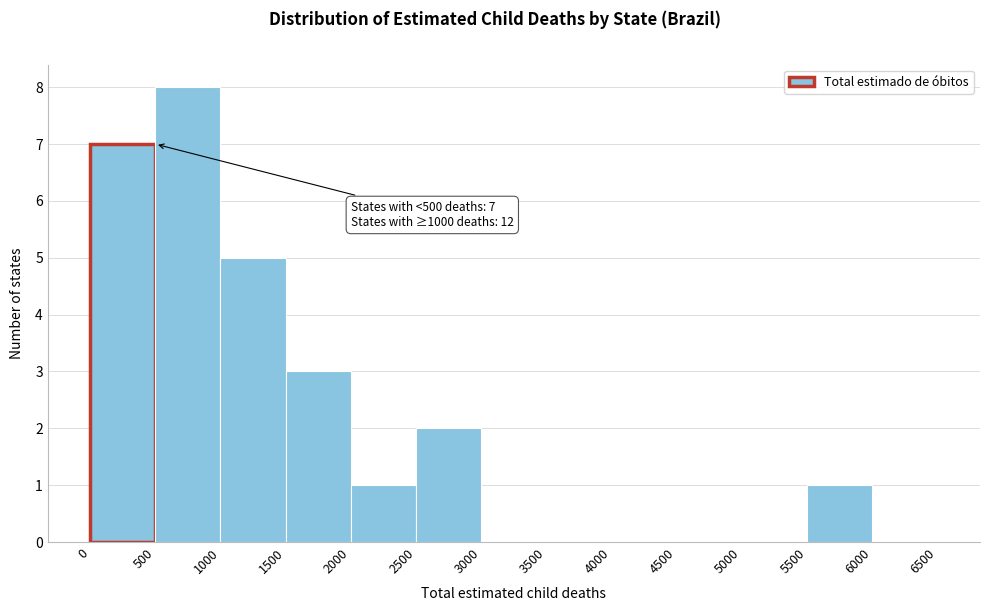

Which range on the x-axis has the tallest bar?

500 to 1000